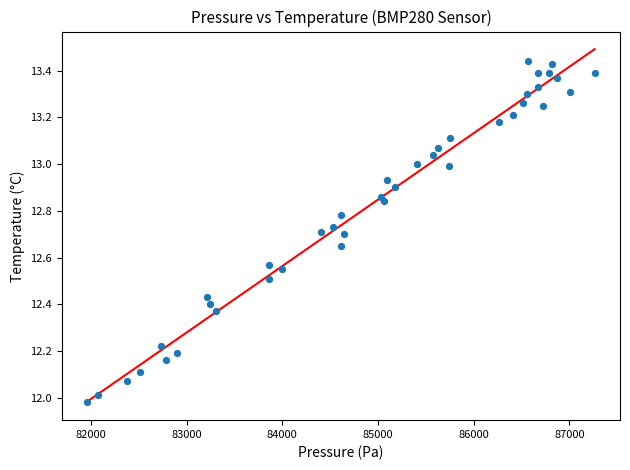

What is the range of X values (max minus min)?

5305.2